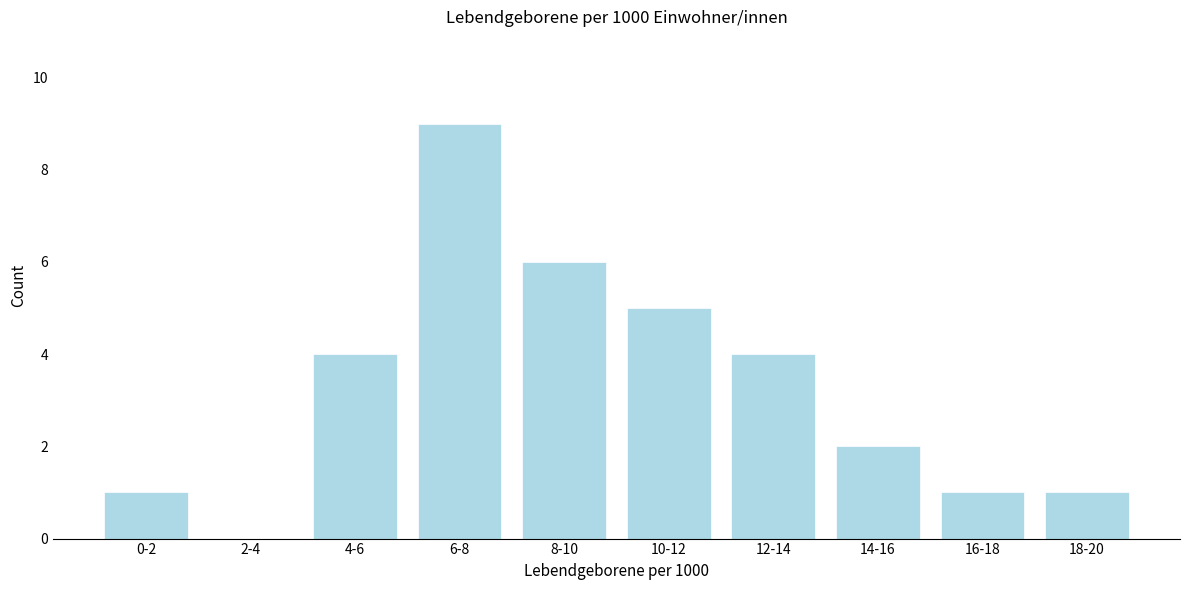

Reading left to right, what are all the values shown in this chart?

0-2=1	2-4=0	4-6=4	6-8=9	8-10=6	10-12=5	12-14=4	14-16=2	16-18=1	18-20=1